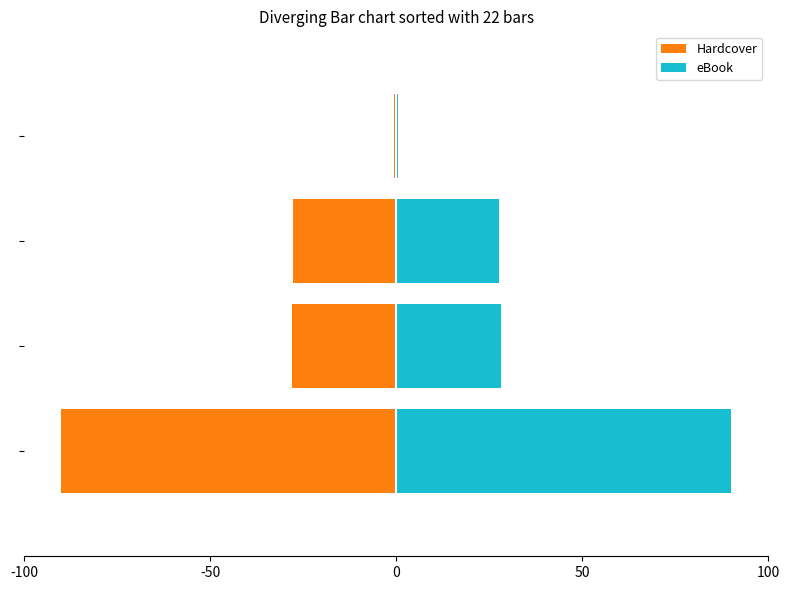

At how many categories does at least one series exceed 31?

1